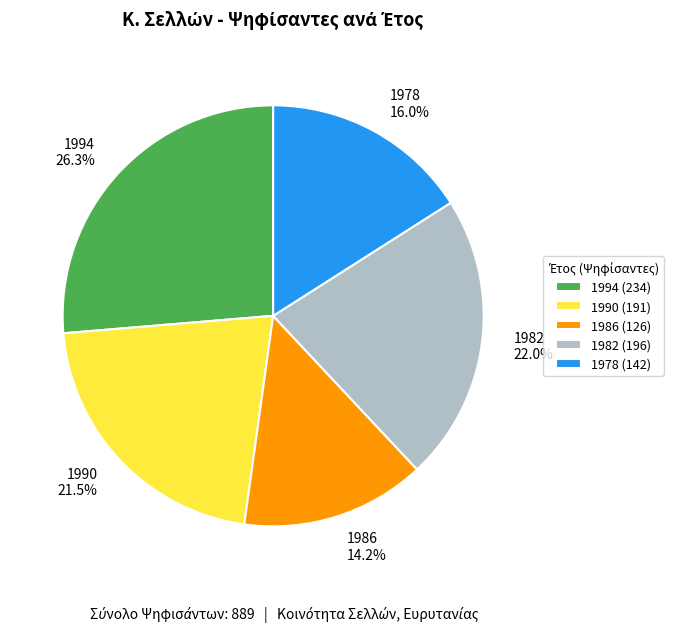

Rank the categories by value from highest to lowest.

1994, 1982, 1990, 1978, 1986